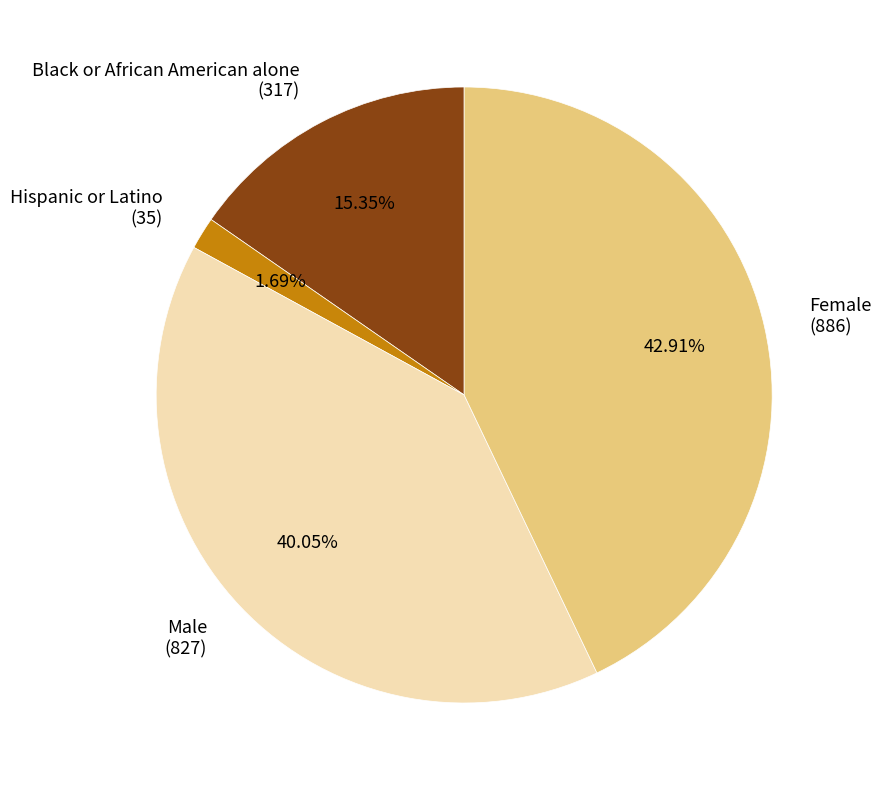

Between Male (827) and Hispanic or Latino (35), which is larger?

Male (827)